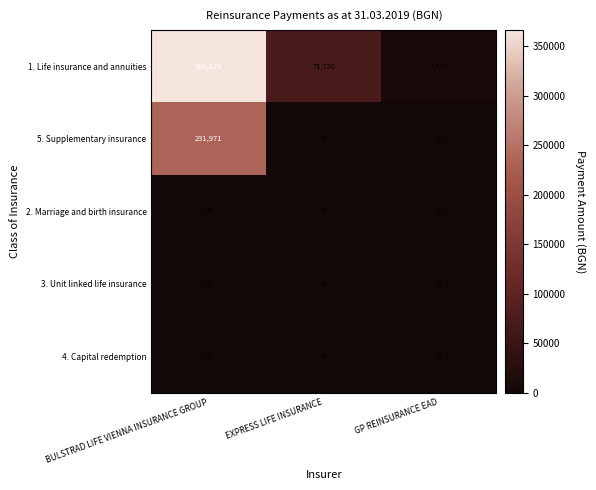

The value of 5. Supplementary insurance at BULSTRAD LIFE VIENNA INSURANCE GROUP is 231971. True or false?

True